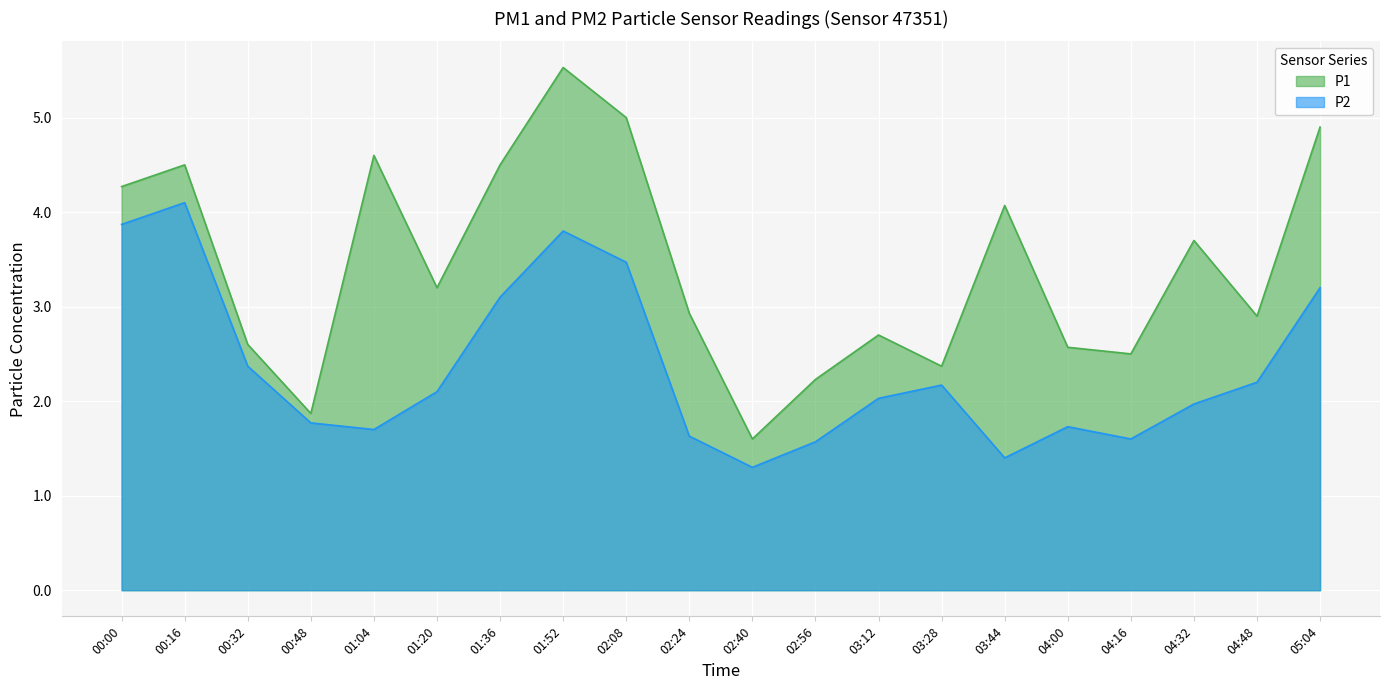

What are all the series names shown in the legend?

P1, P2